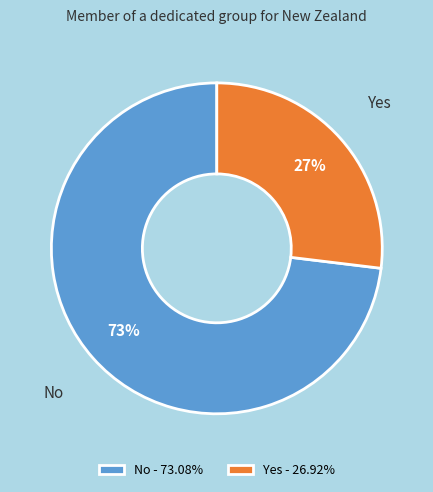

Is it true that No is 73% of the pie?

True